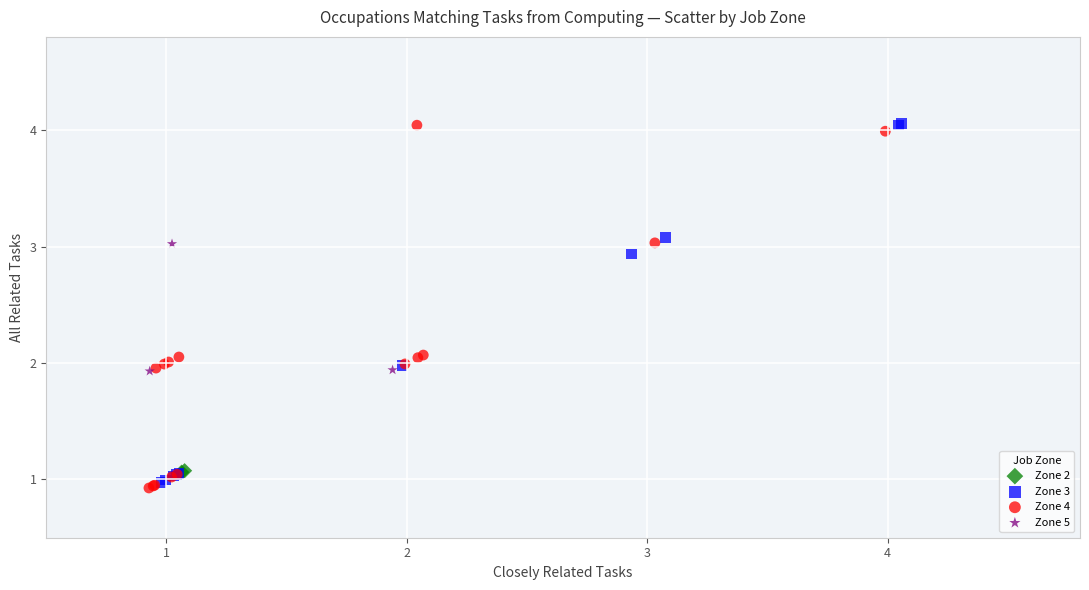

What are all the series names shown in the legend?

Zone 2, Zone 3, Zone 4, Zone 5